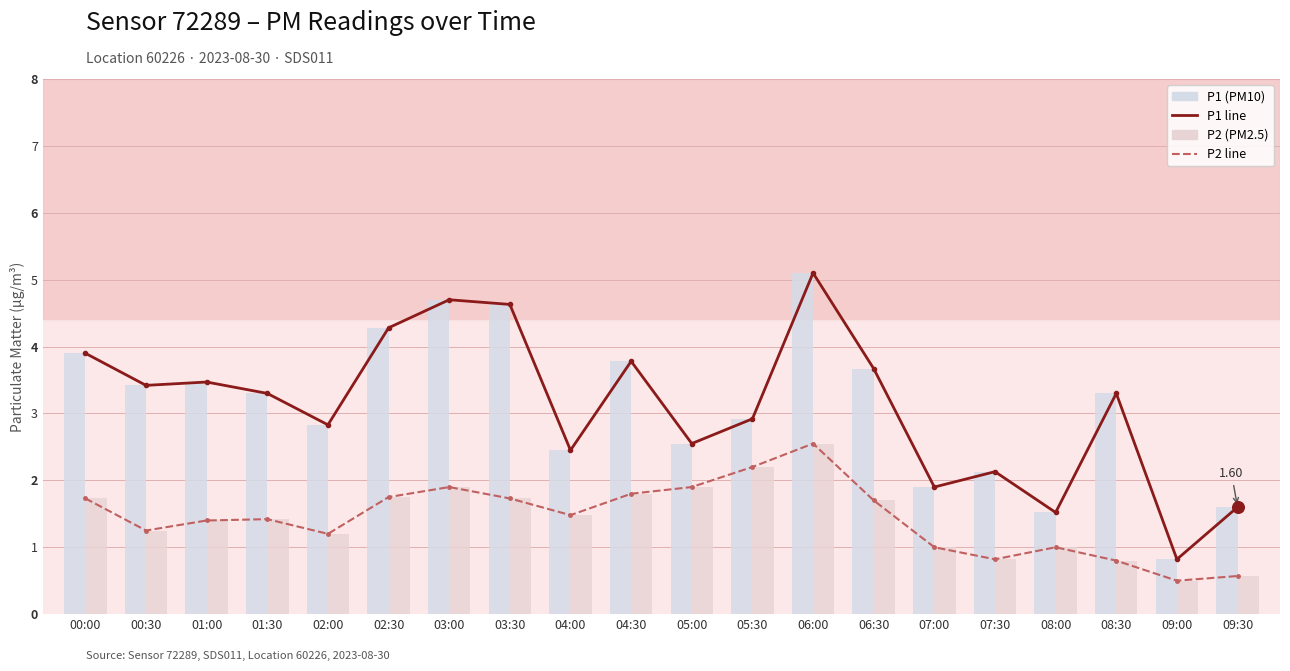

Which series contains the highest Y value?

P1 line